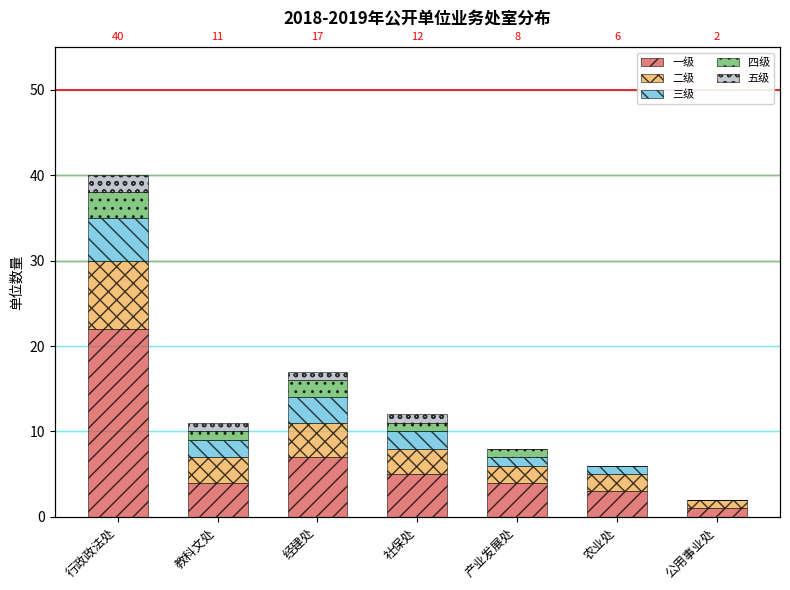

How many data points does each series have?

7